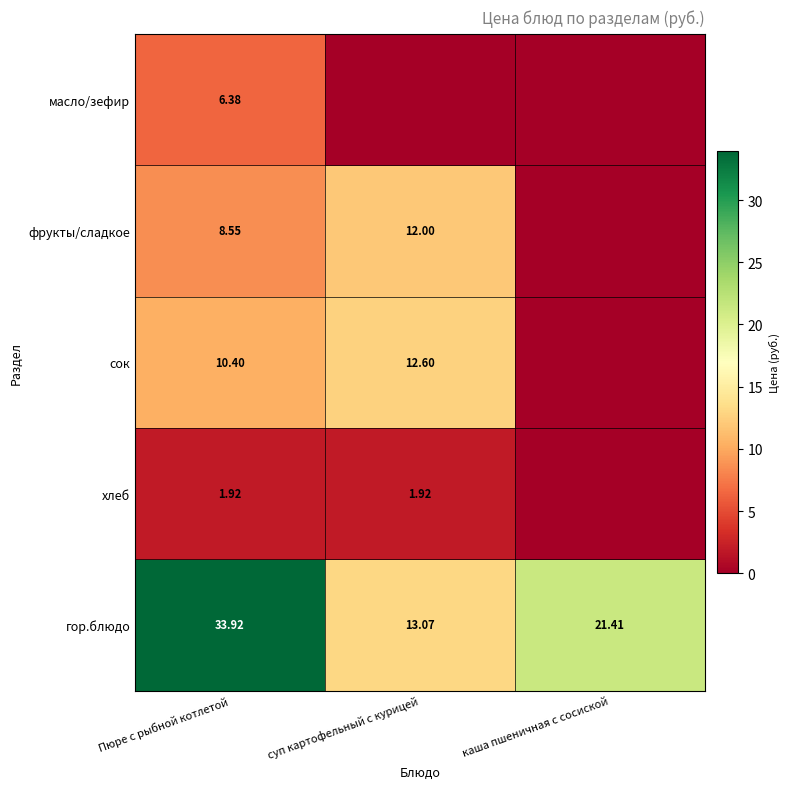

Which category has the highest value in the гор.блюдо series?

Пюре с рыбной котлетой